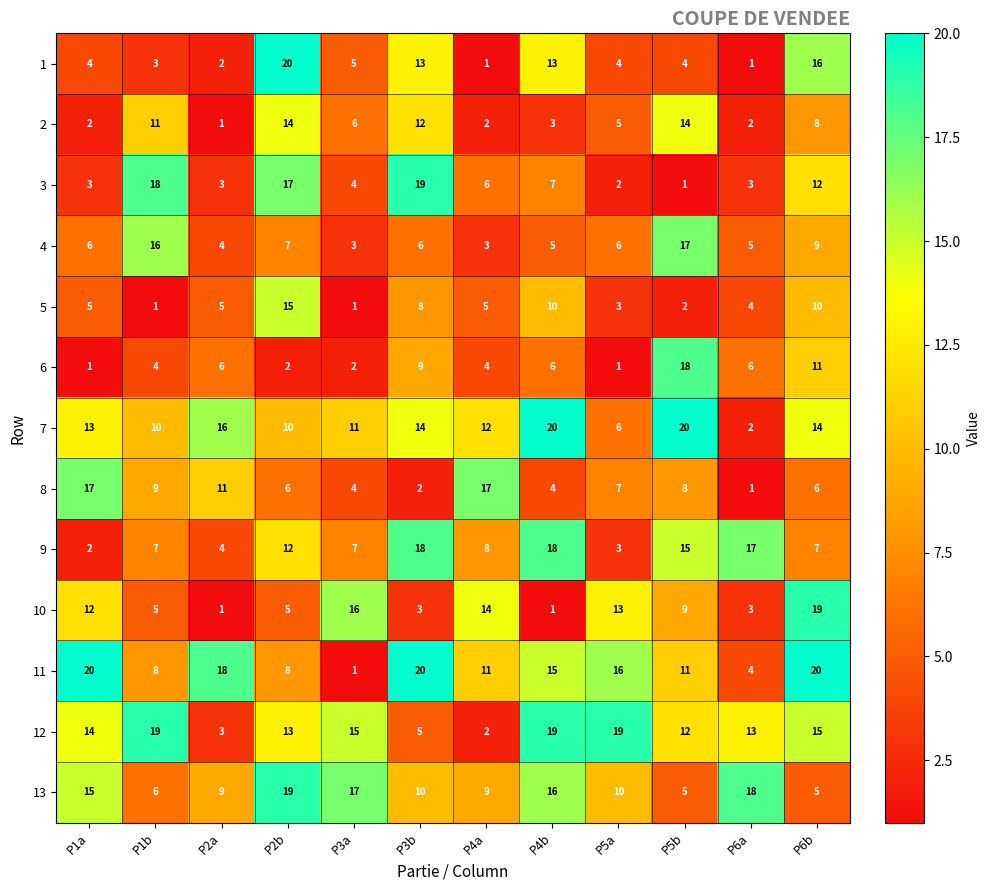

Is the value of 9 at P2b greater than the value of 8 at P6b?

Yes